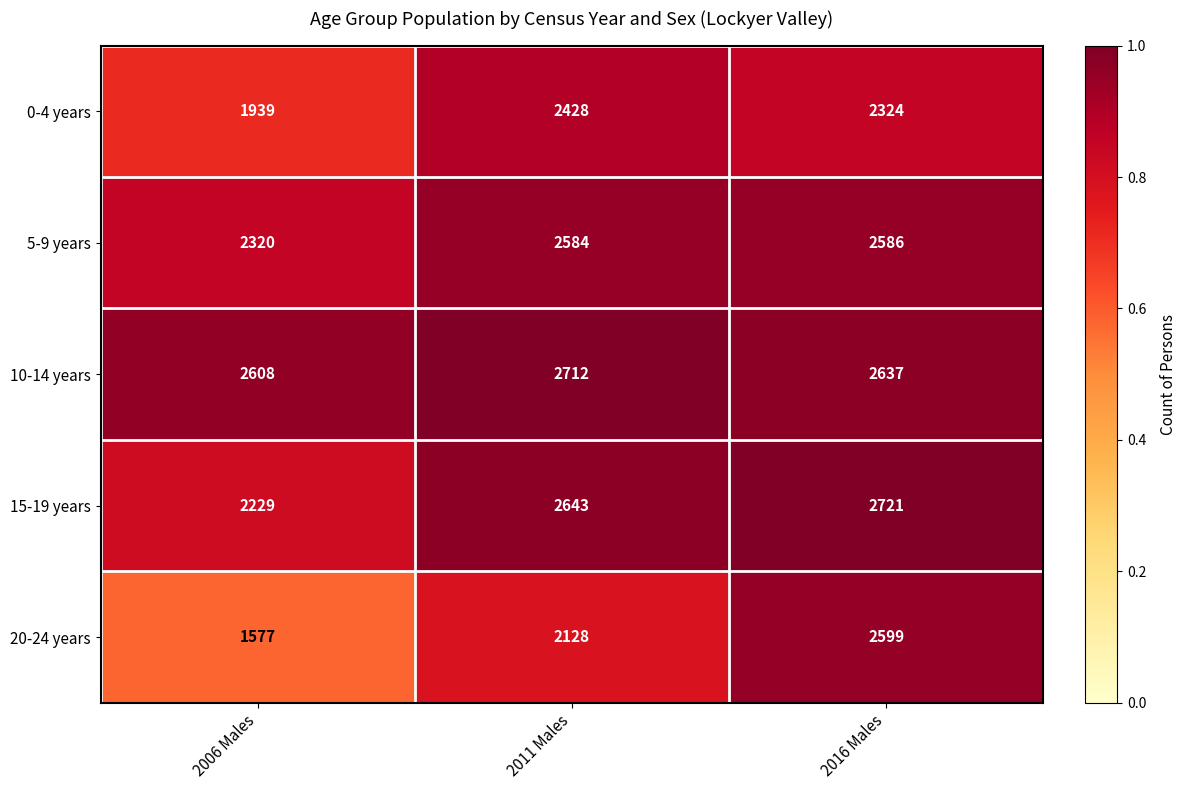

What is the difference between the highest and lowest values at 2006 Males?

1031